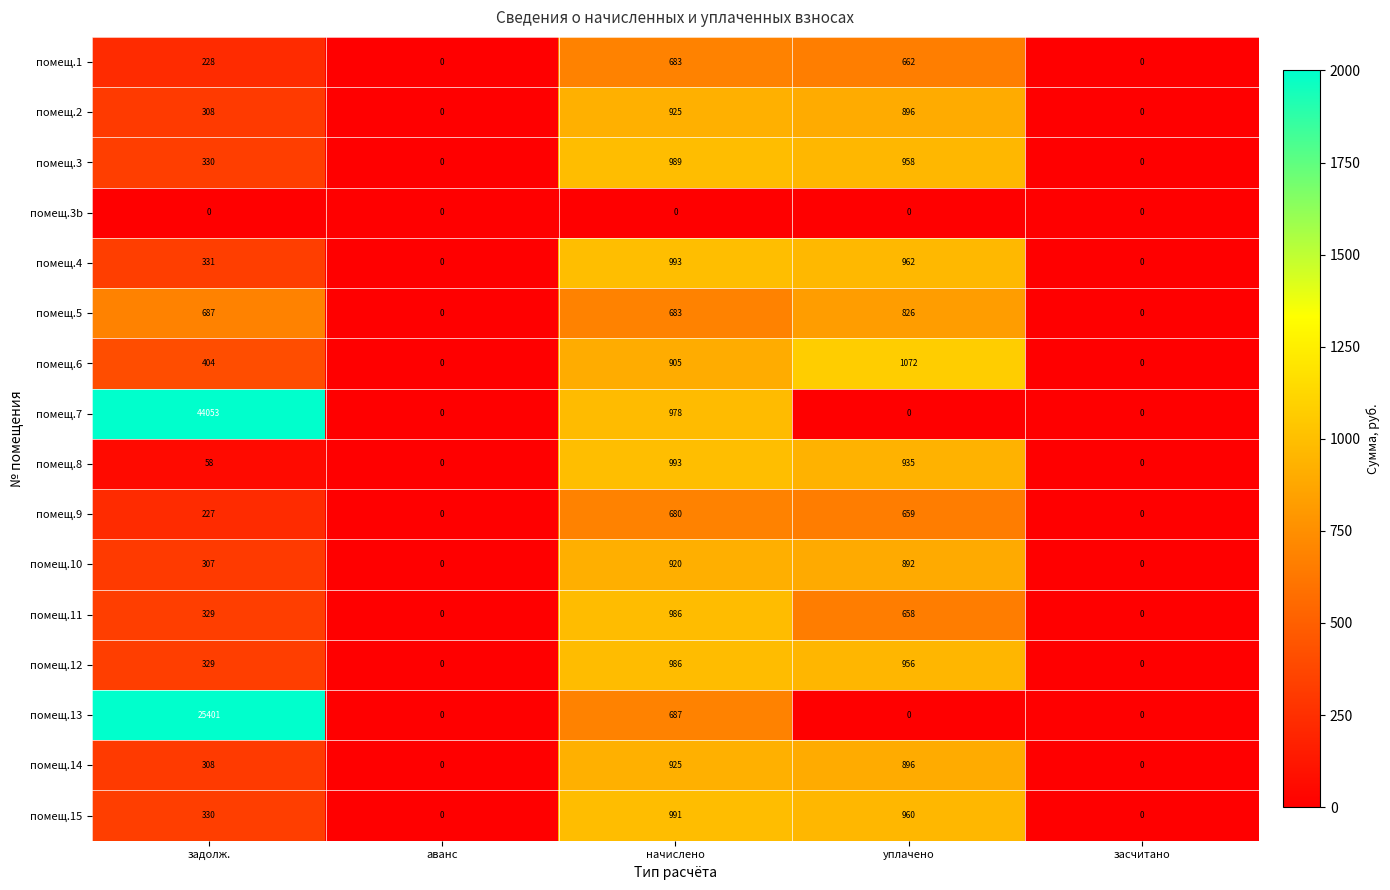

Which series has the widest spread of values?

помещ.7